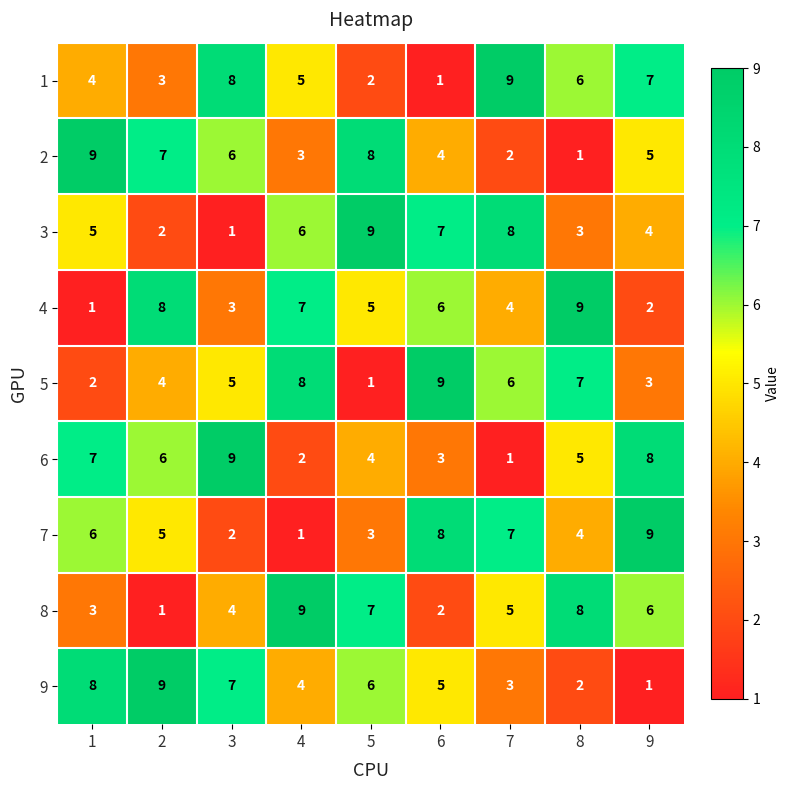

What is the total value across all series at 1?

45